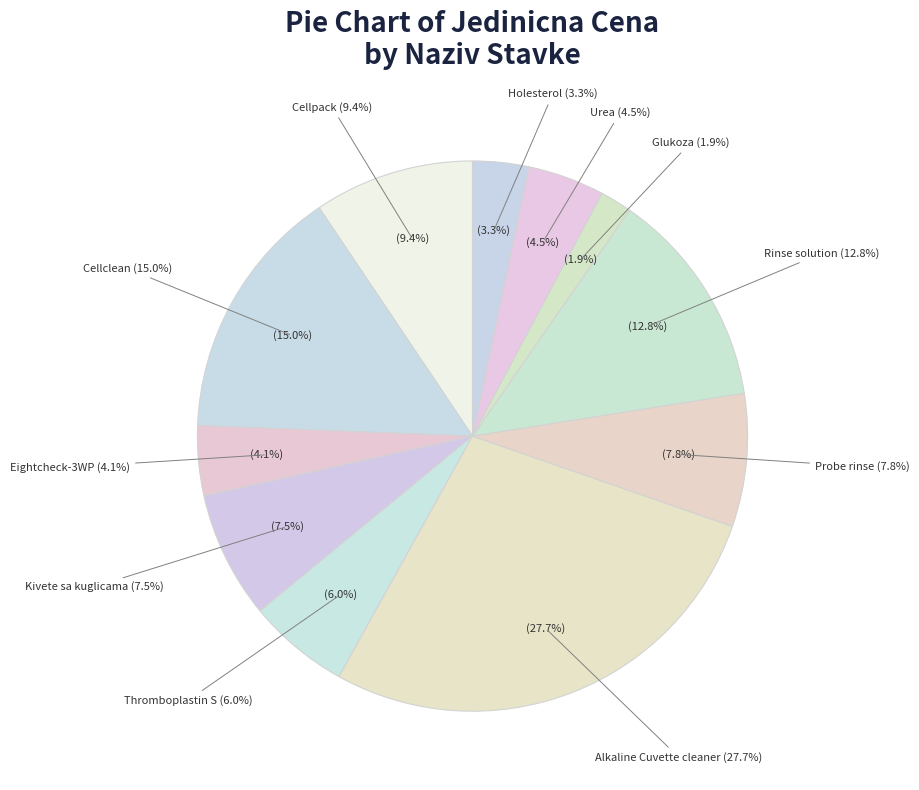

True or false: Urea accounts for 1% of the total.

False